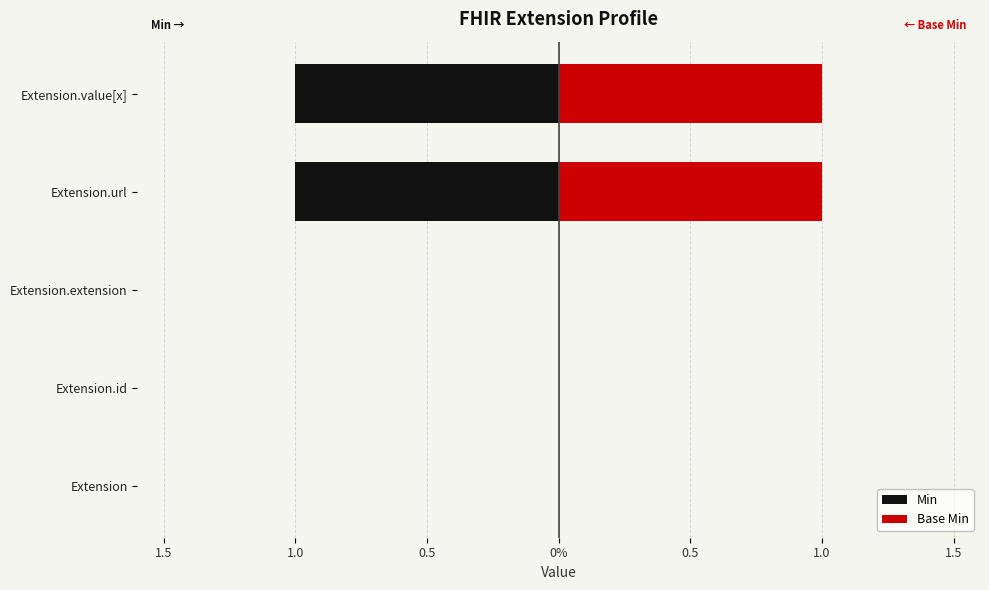

What is the sum of all Base Min values?

2